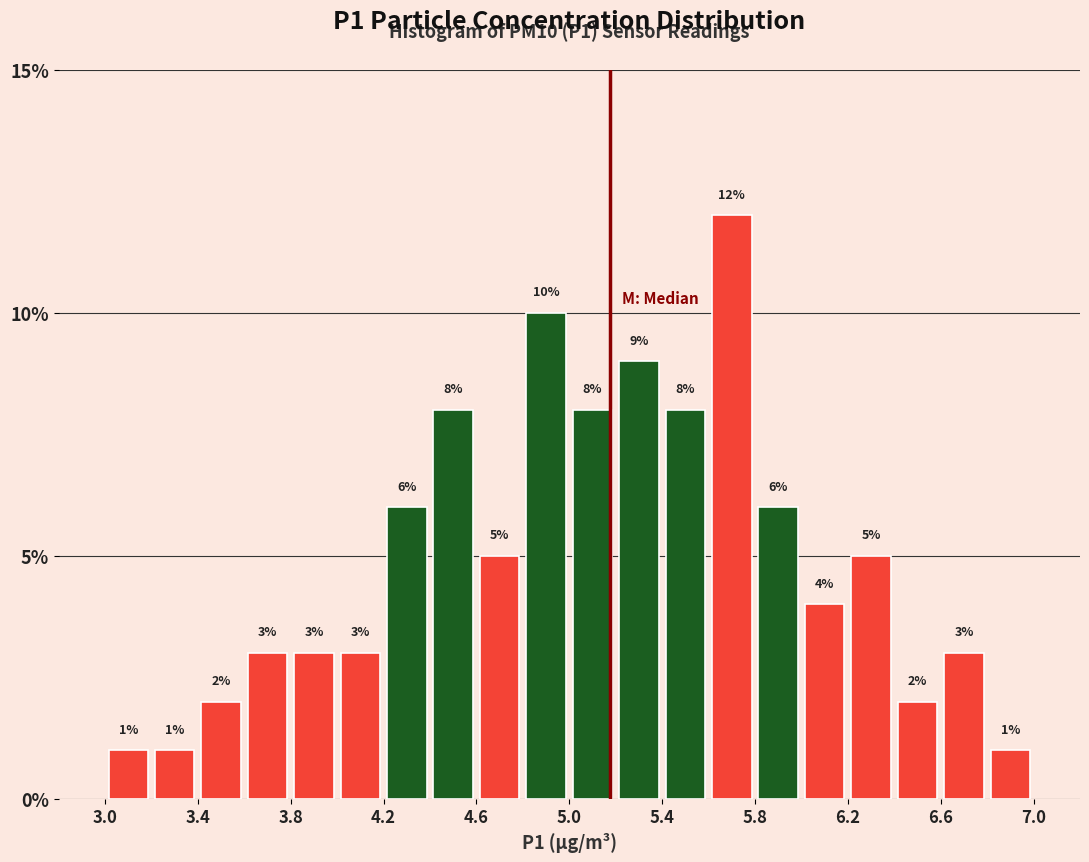

Reading left to right, transcribe this chart: for each bar, give the range it covers on the x-axis and its height.

3.0 to 3.2: 1
3.2 to 3.4: 1
3.4 to 3.6: 2
3.6 to 3.8: 3
3.8 to 4.0: 3
4.0 to 4.2: 3
4.2 to 4.4: 6
4.4 to 4.6: 8
4.6 to 4.8: 5
4.8 to 5.0: 10
5.0 to 5.2: 8
5.2 to 5.4: 9
5.4 to 5.6: 8
5.6 to 5.8: 12
5.8 to 6.0: 6
6.0 to 6.2: 4
6.2 to 6.4: 5
6.4 to 6.6: 2
6.6 to 6.8: 3
6.8 to 7.0: 1